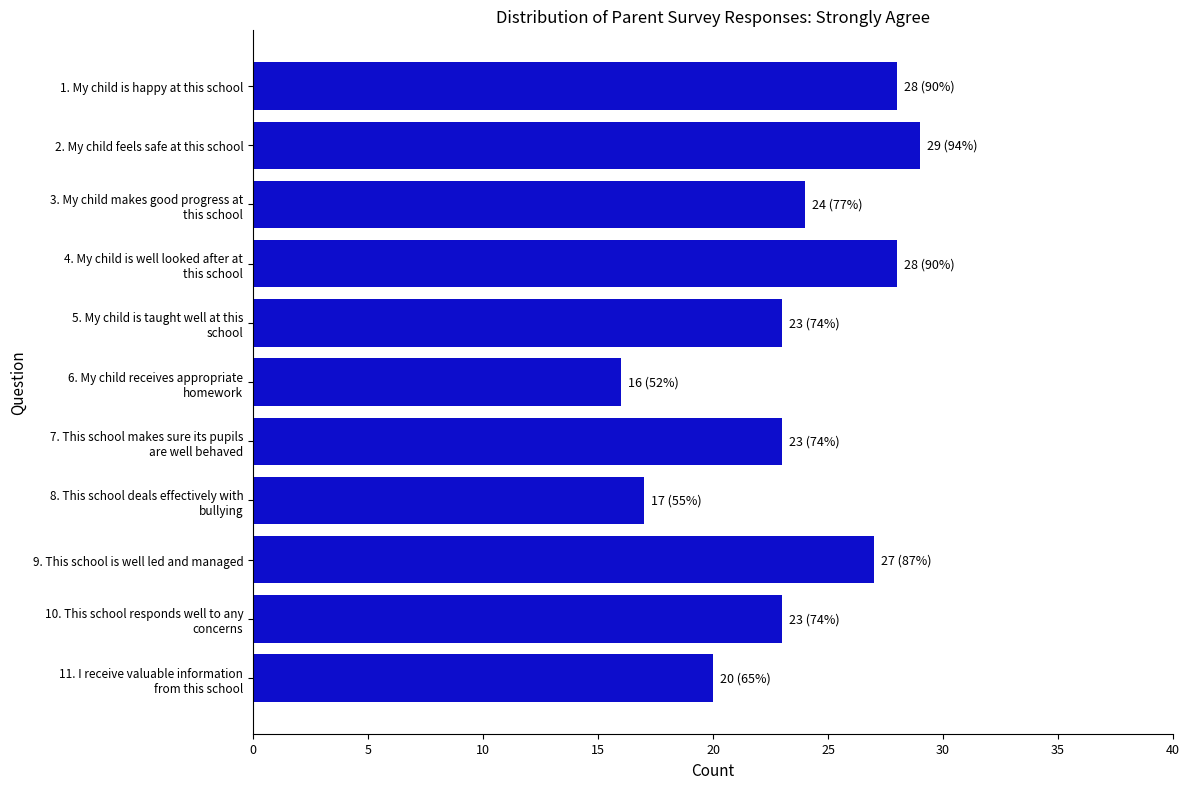

Reading bottom to top, list all the values displayed in this chart.

20	23	27	17	23	16	23	28	24	29	28